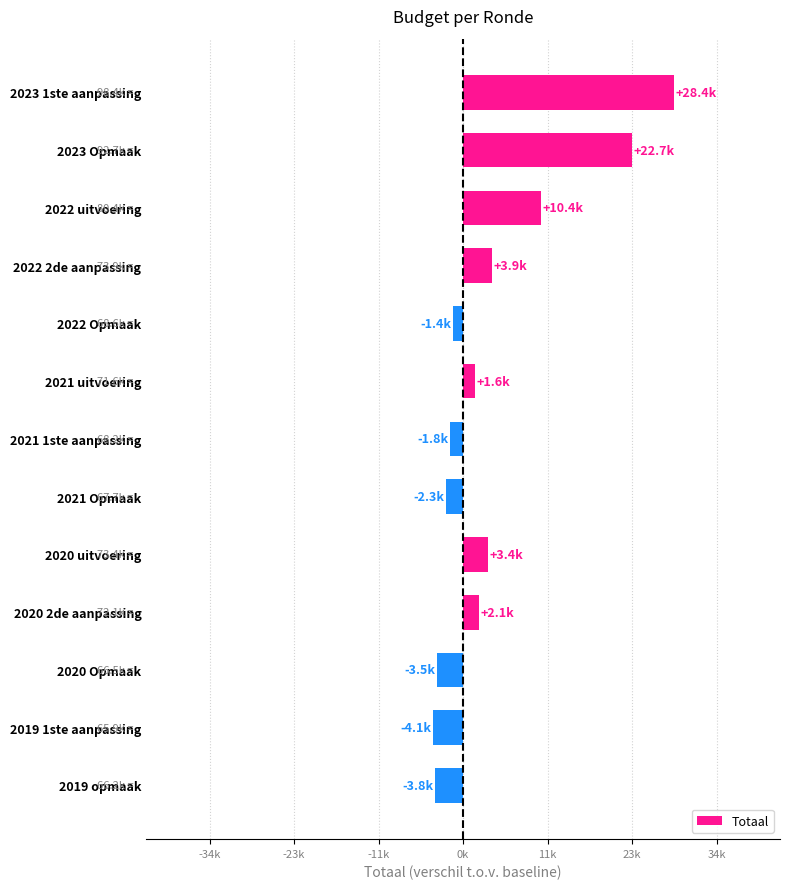

Are the bars horizontal?

Yes